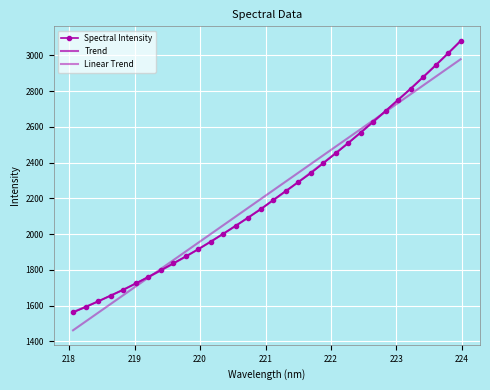

What is the difference between the values at 223.0264 and 221.8812?

355.8